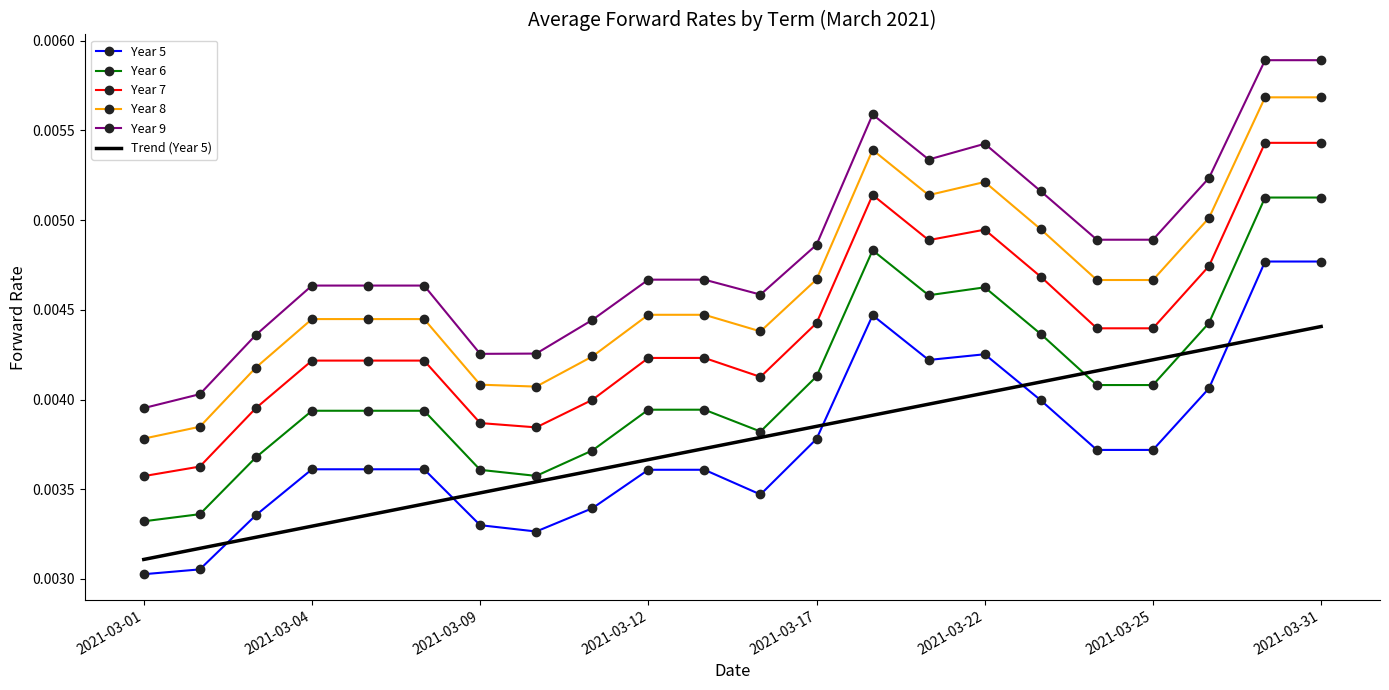

List the series in order of their peak value, highest first.

Year 9, Year 8, Year 7, Year 6, Year 5, Trend (Year 5)